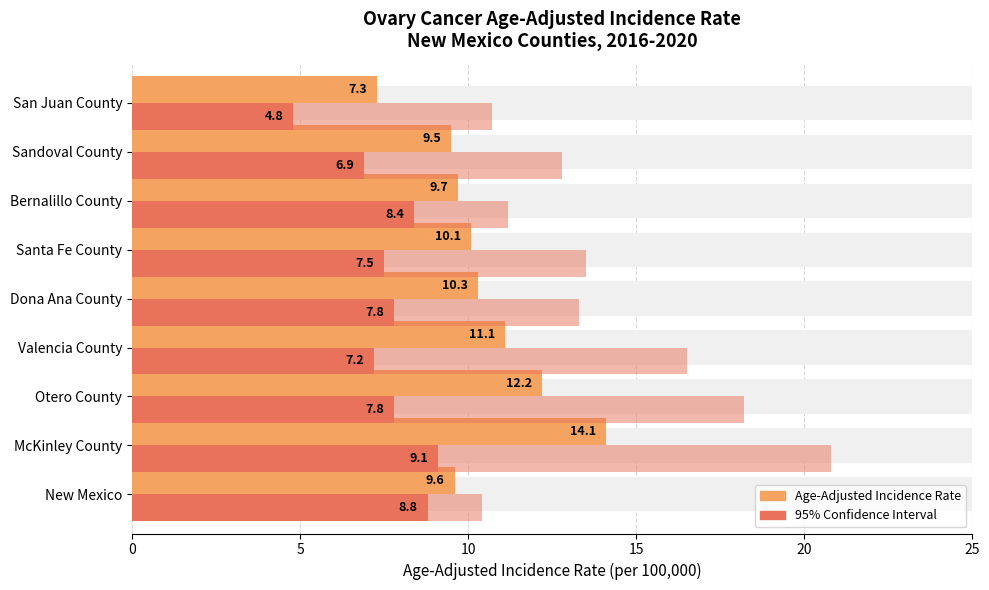

What is the maximum value shown in the chart?

20.8